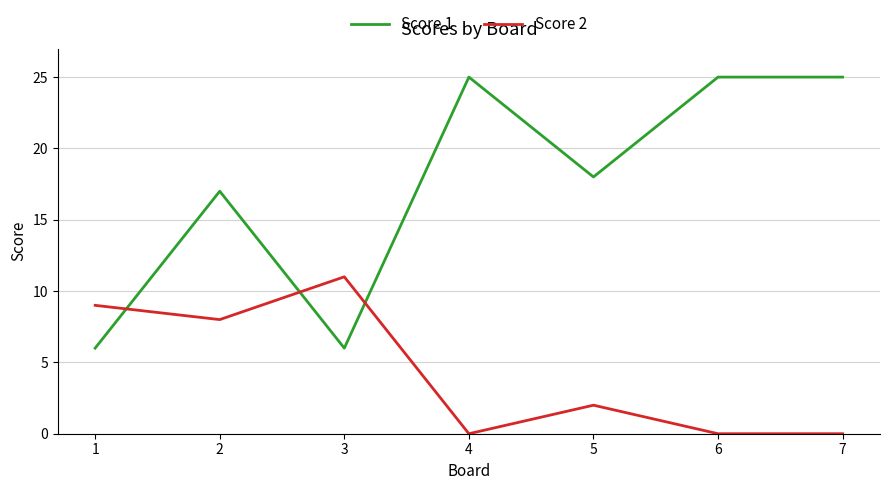

True or false: Score 2 has a value of 0 at 4.

True